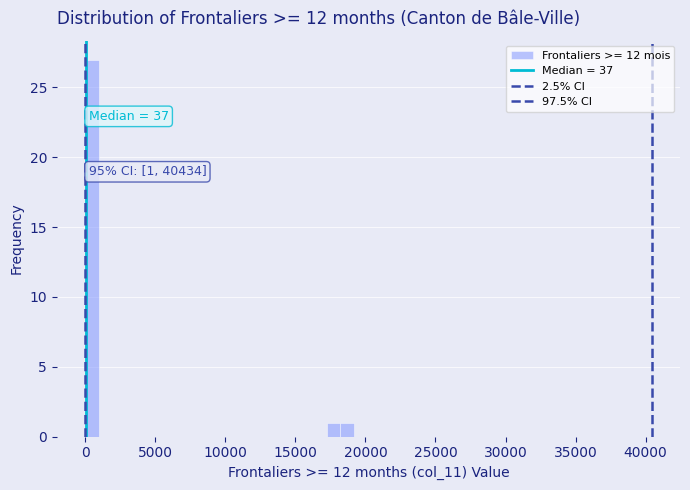

Read against the x-axis, roughly where is the centre of the tallest bar?

500